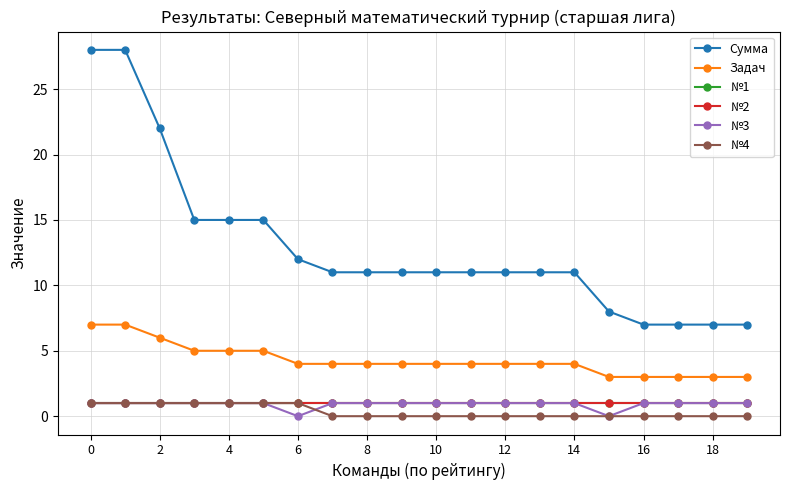

Reading right to left, what are all the values shown in this chart?

Сумма: 7	7	7	7	8	11	11	11	11	11	11	11	11	12	15	15	15	22	28	28
Задач: 3	3	3	3	3	4	4	4	4	4	4	4	4	4	5	5	5	6	7	7
№1: 1	1	1	1	1	1	1	1	1	1	1	1	1	1	1	1	1	1	1	1
№2: 1	1	1	1	1	1	1	1	1	1	1	1	1	1	1	1	1	1	1	1
№3: 1	1	1	1	0	1	1	1	1	1	1	1	1	0	1	1	1	1	1	1
№4: 0	0	0	0	0	0	0	0	0	0	0	0	0	1	1	1	1	1	1	1